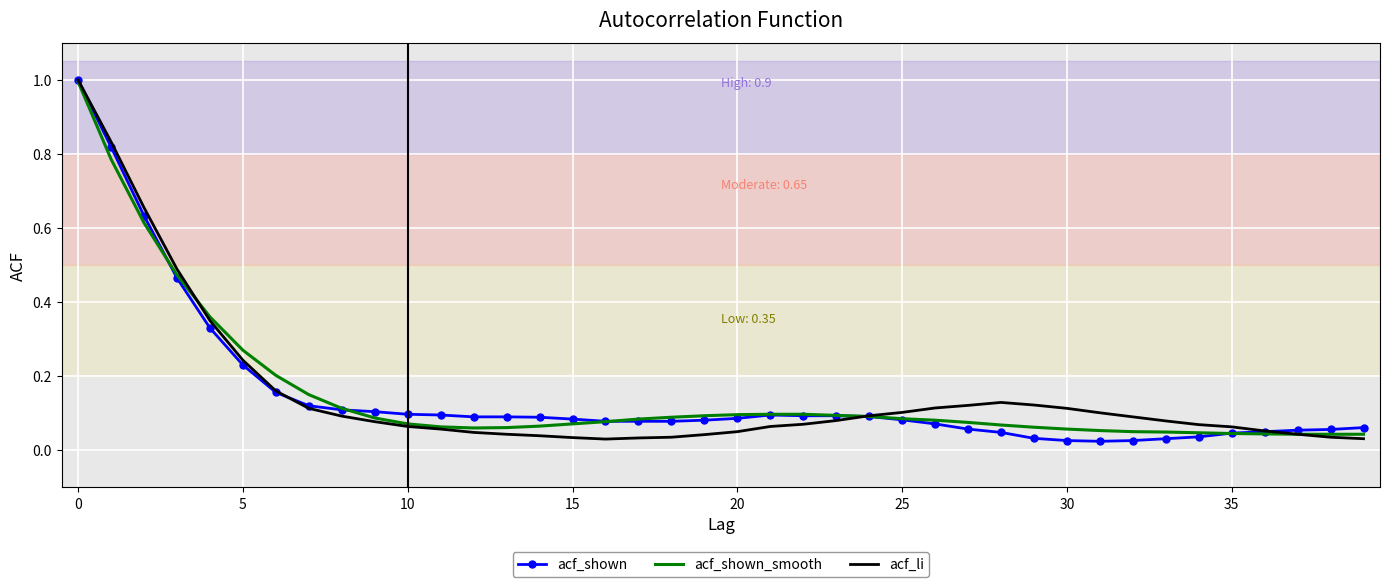

Which series has the widest spread of values?

acf_shown